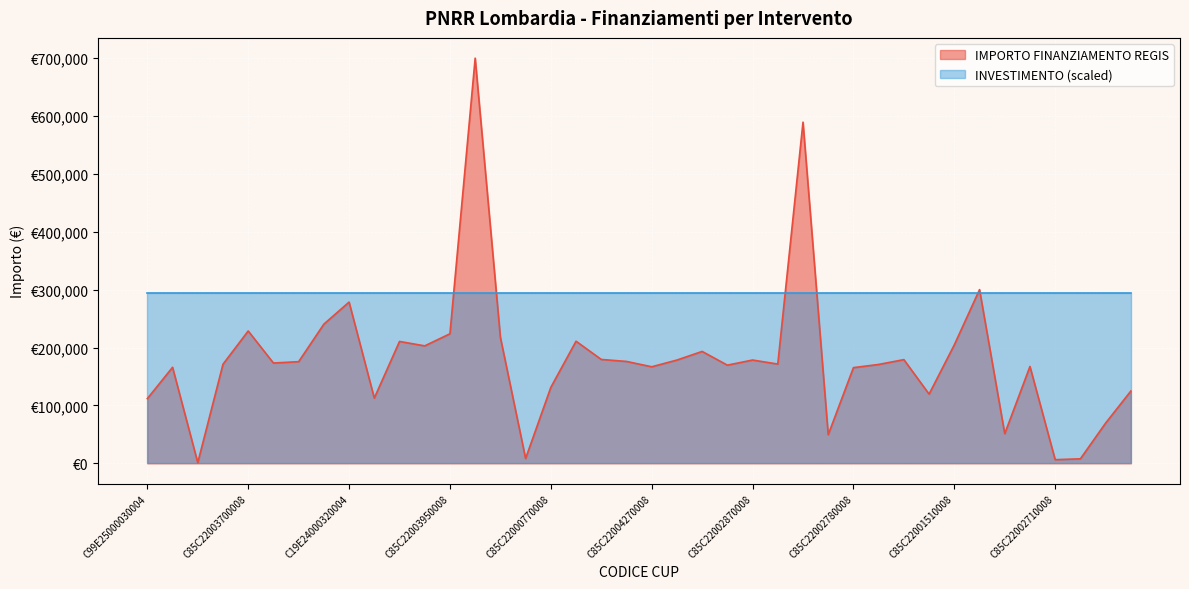

Which has a higher value, C85C22000570008 or C85C22002890008?

C85C22002890008